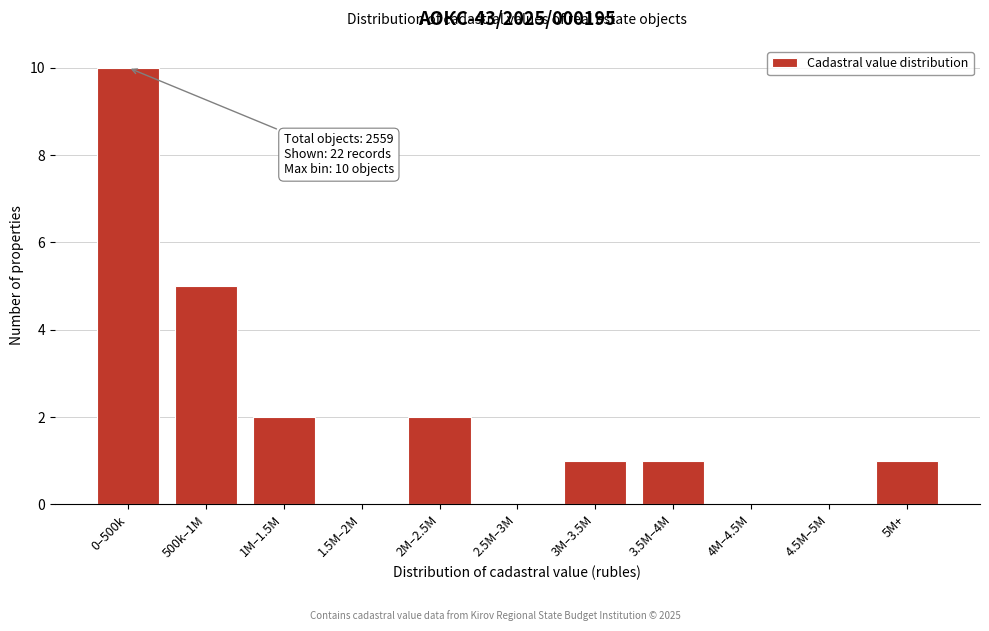

Reading left to right, transcribe all the data shown in this chart.

0–500k=10	500k–1M=5	1M–1.5M=2	1.5M–2M=0	2M–2.5M=2	2.5M–3M=0	3M–3.5M=1	3.5M–4M=1	4M–4.5M=0	4.5M–5M=0	5M+=1